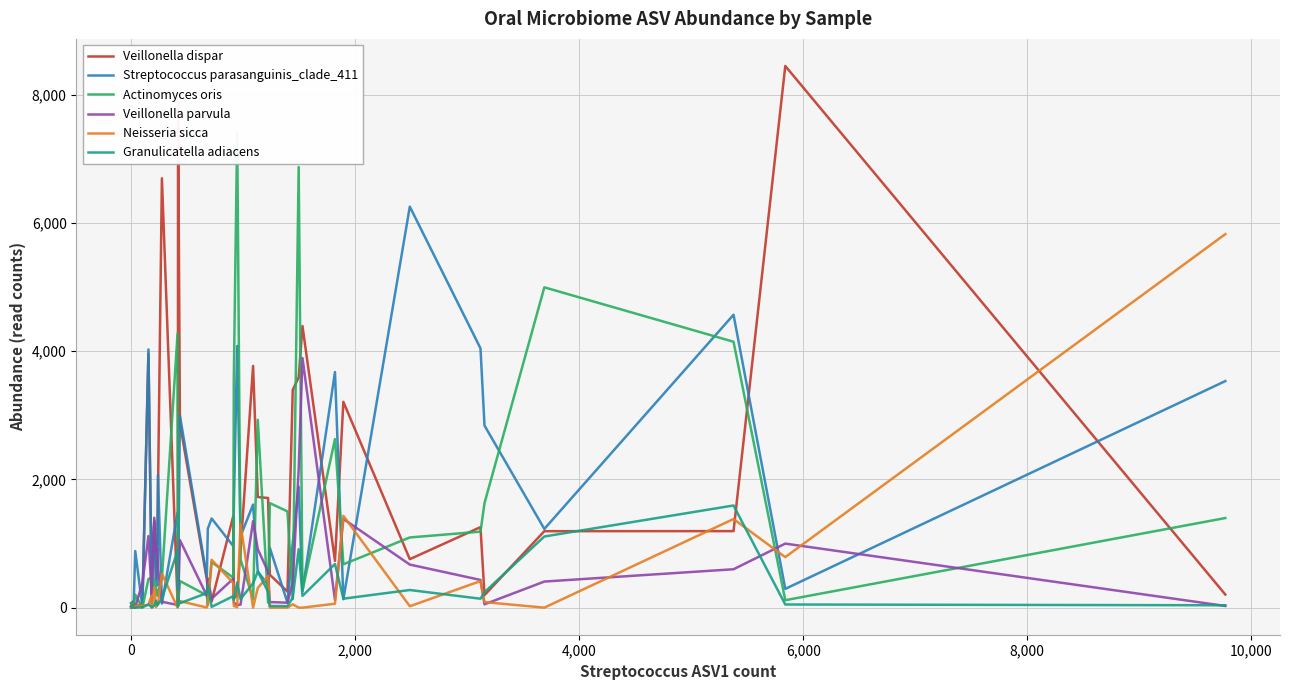

True or false: Veillonella parvula has a value of 40 at 18.

False